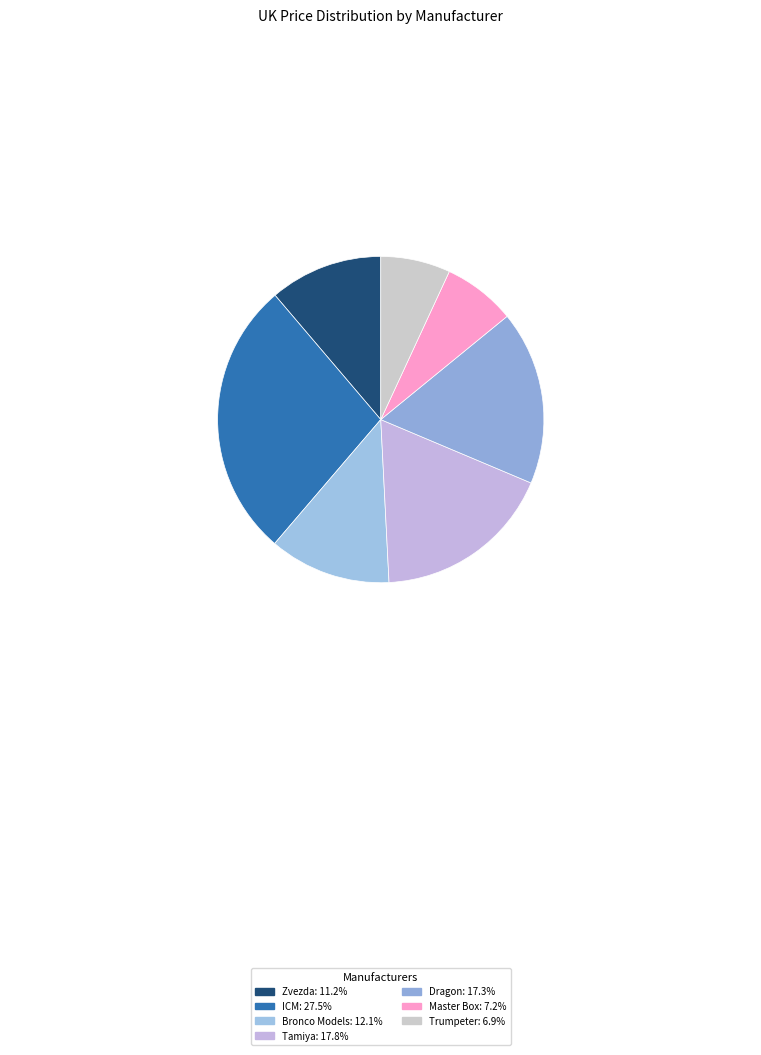

To the nearest percent, what is the average slice percentage?

14%